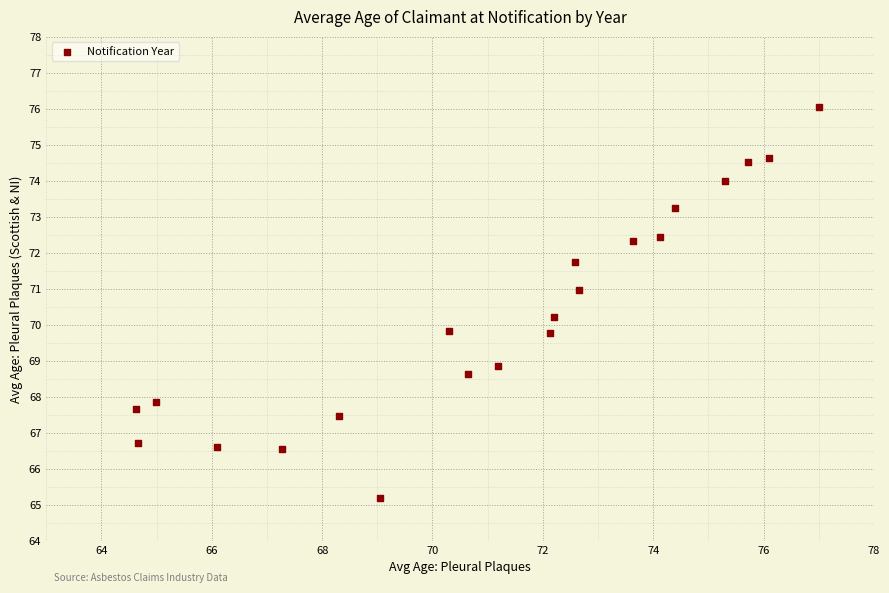

What is the range of X values (max minus min)?

12.4